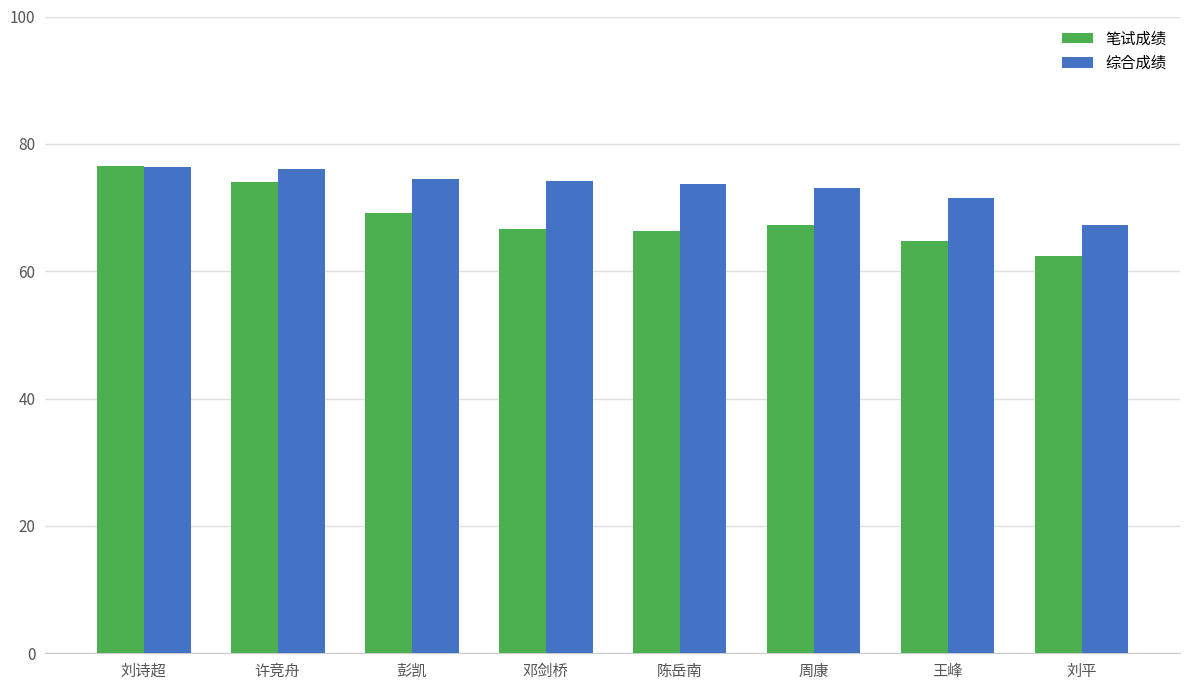

What is the difference between the maximum and second lowest values in the 笔试成绩 series?

11.8